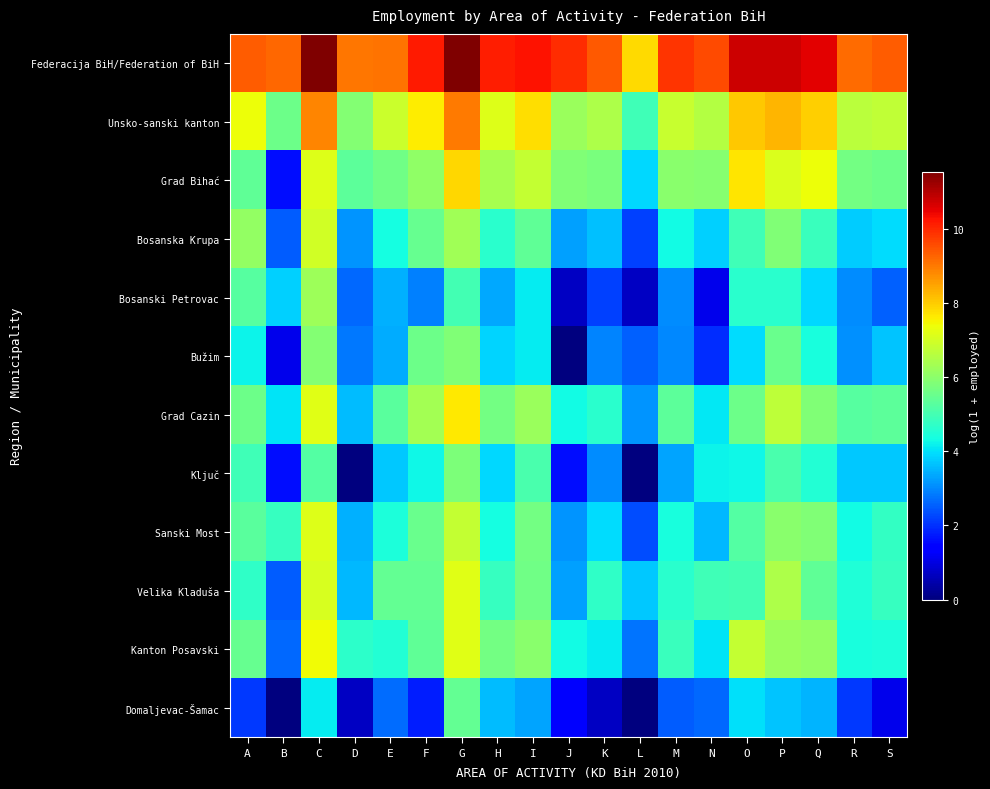

How many distinct data groups are displayed?

12